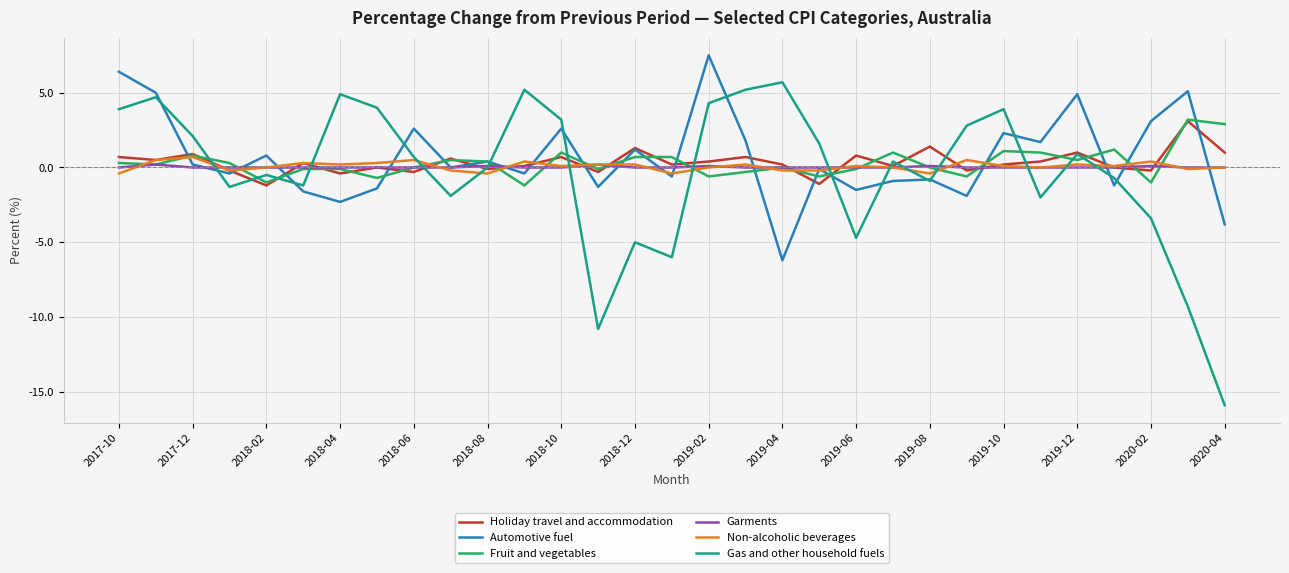

Which series has the widest spread of values?

Gas and other household fuels